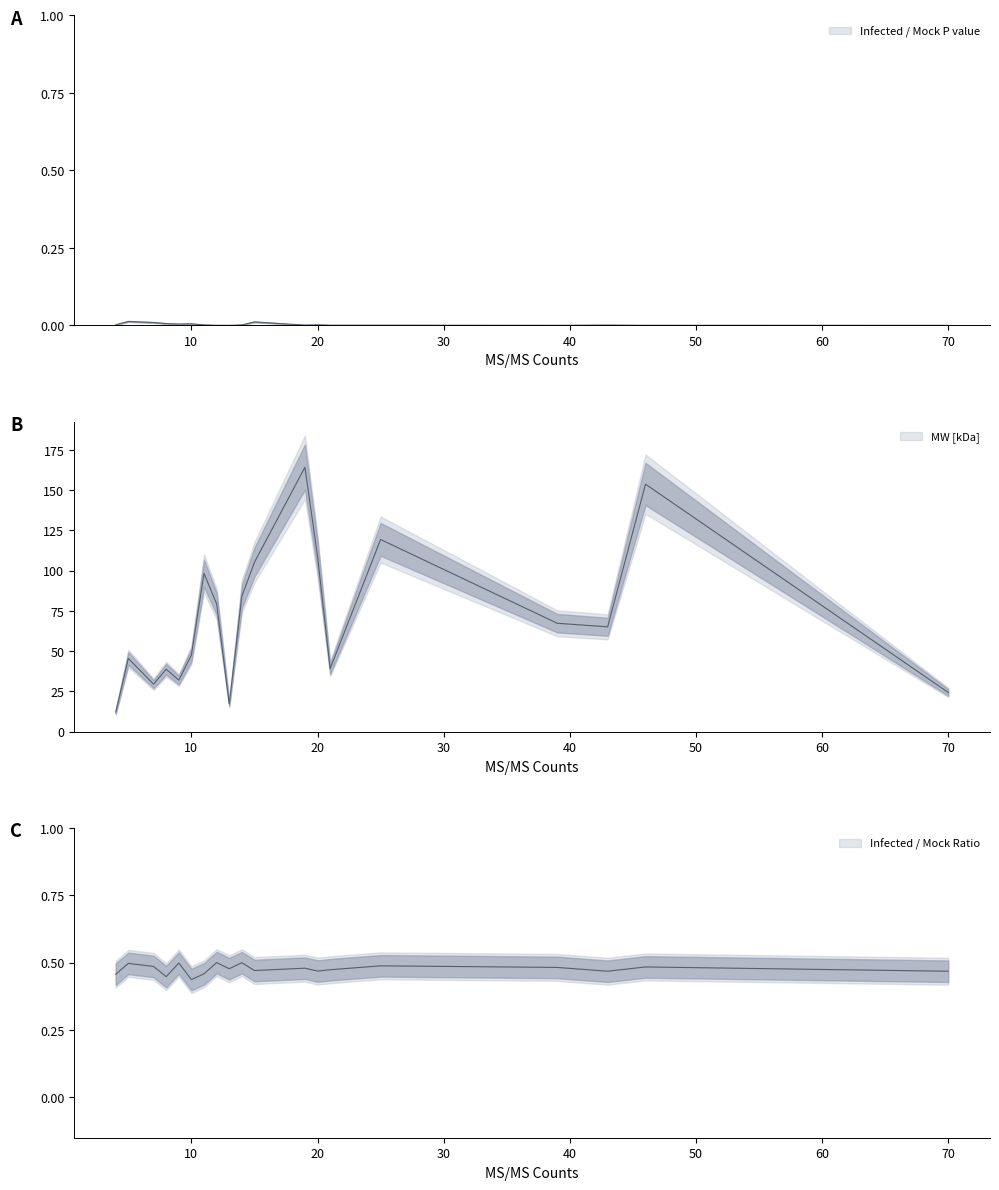

True or false: Infected / Mock Ratio and Infected / Mock P value intersect in this chart.

False